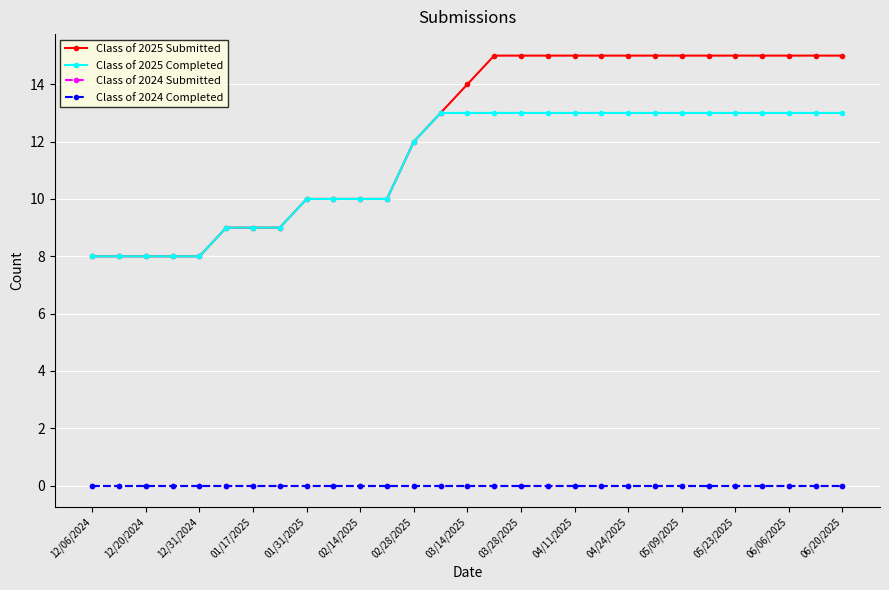

Does the chart have visible grid lines?

Yes